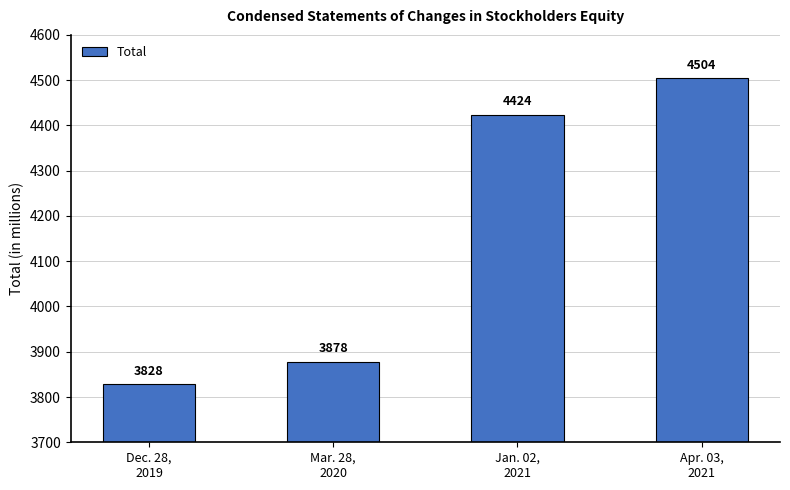

What is the change in value from Jan. 02,
2021 to Apr. 03,
2021?

+80